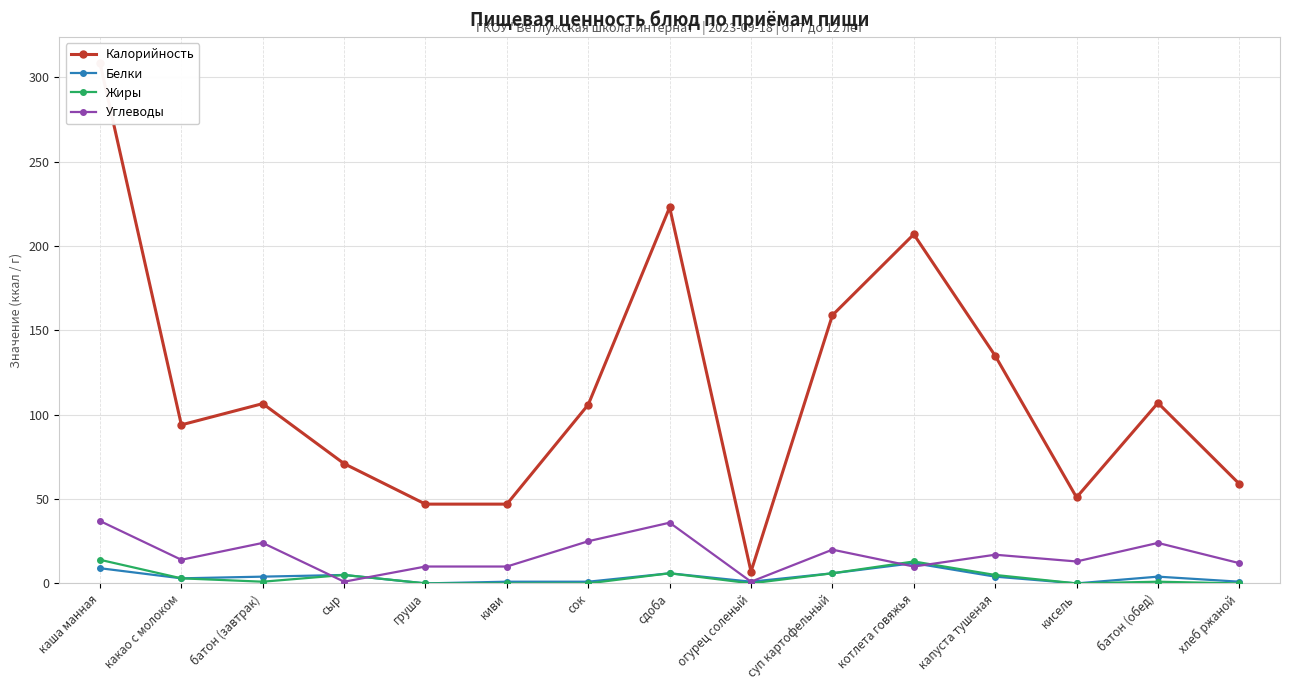

At which category does the chart reach its minimum across all series?

груша